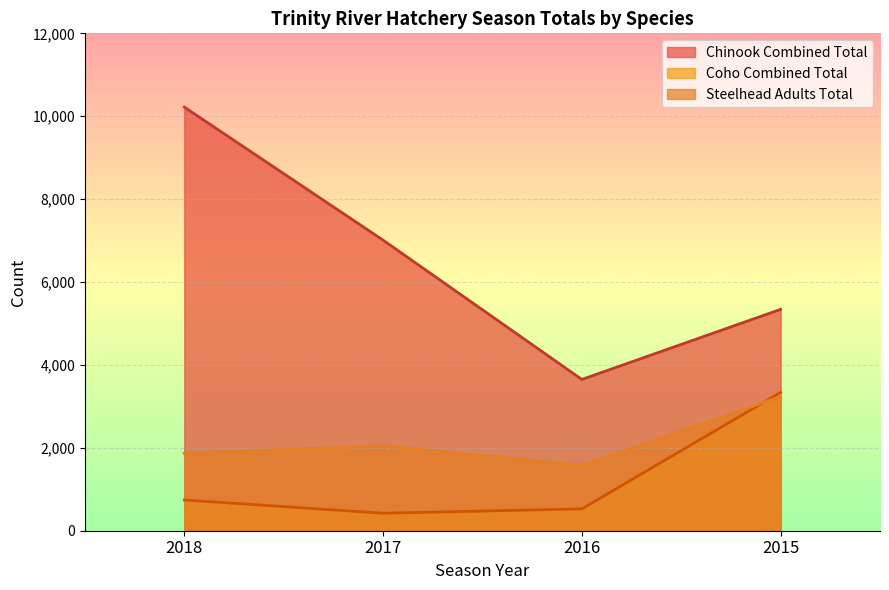

Reading left to right, what are all the values shown in this chart?

Chinook Combined Total: 2018=10221	2017=7011	2016=3650	2015=5341
Coho Combined Total: 2018=742	2017=422	2016=527	2015=3337
Steelhead Adults Total: 2018=1869	2017=2049	2016=1574	2015=3236